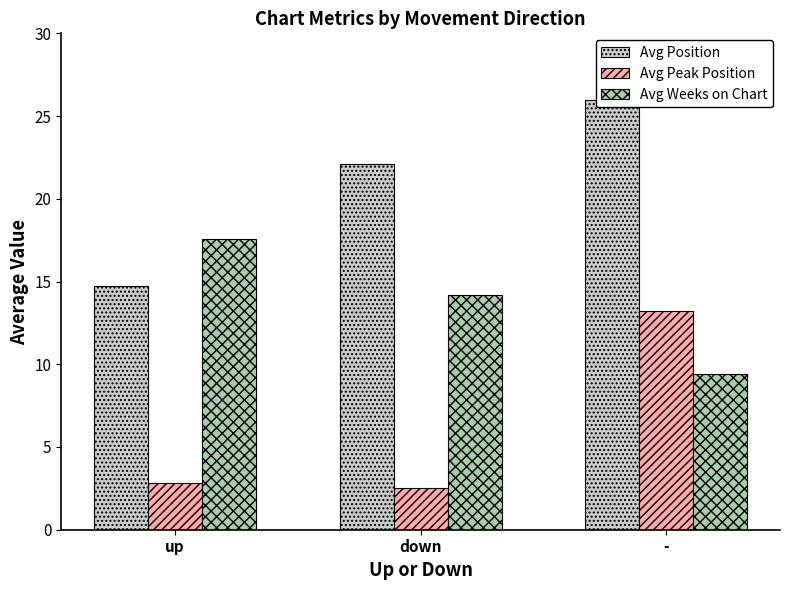

Reading left to right, what are all the values shown in this chart?

Avg Position: 14.7	22.1	26.0
Avg Peak Position: 2.8	2.5	13.2
Avg Weeks on Chart: 17.6	14.2	9.4